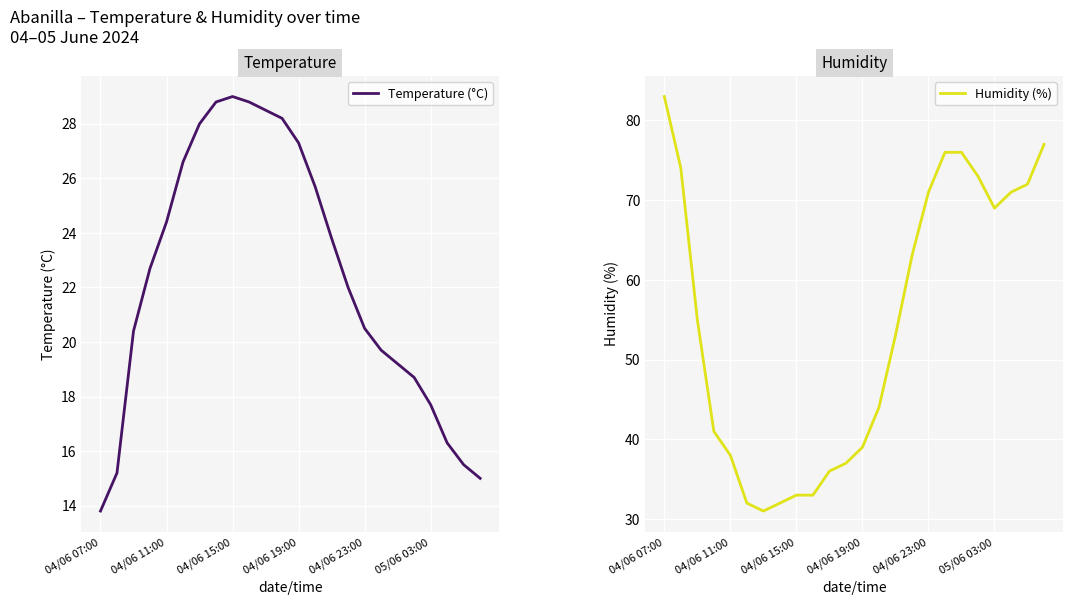

What are all the series names shown in the legend?

Temperature (°C), Humidity (%)